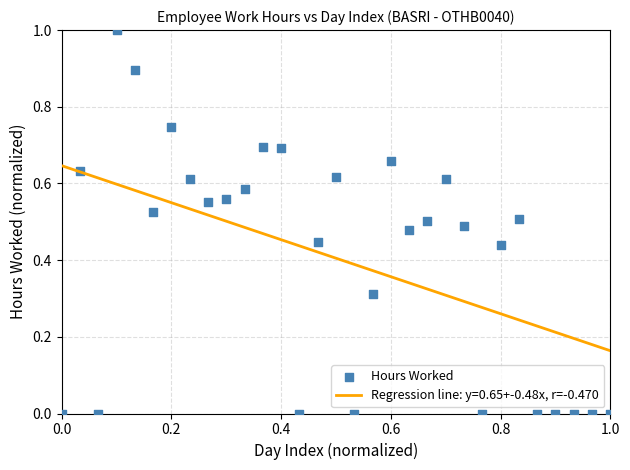

What is the range of X values (max minus min)?

1.0